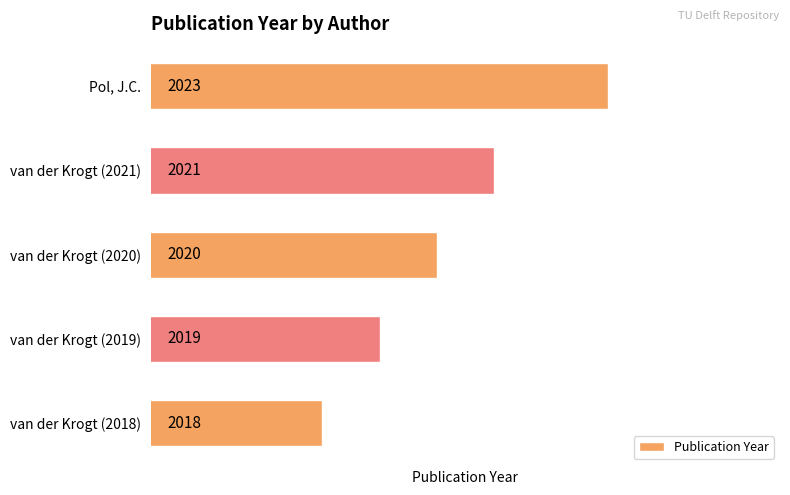

Reading top to bottom, transcribe all the data shown in this chart.

Pol, J.C.=2023	van der Krogt (2021)=2021	van der Krogt (2020)=2020	van der Krogt (2019)=2019	van der Krogt (2018)=2018